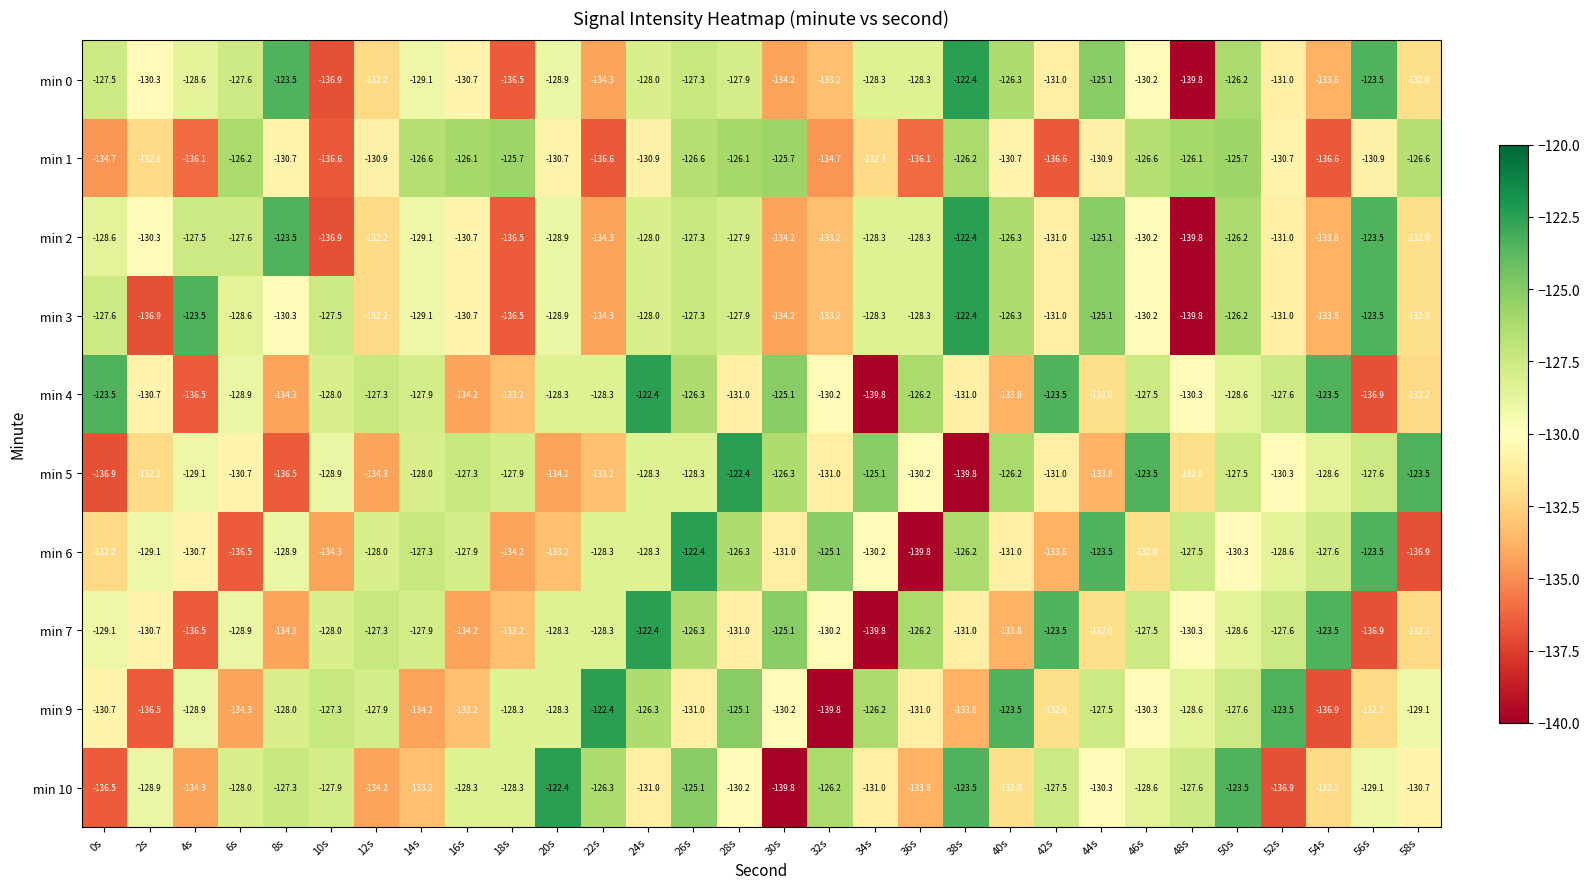

The value of min 5 at 52s is -130.3. True or false?

True